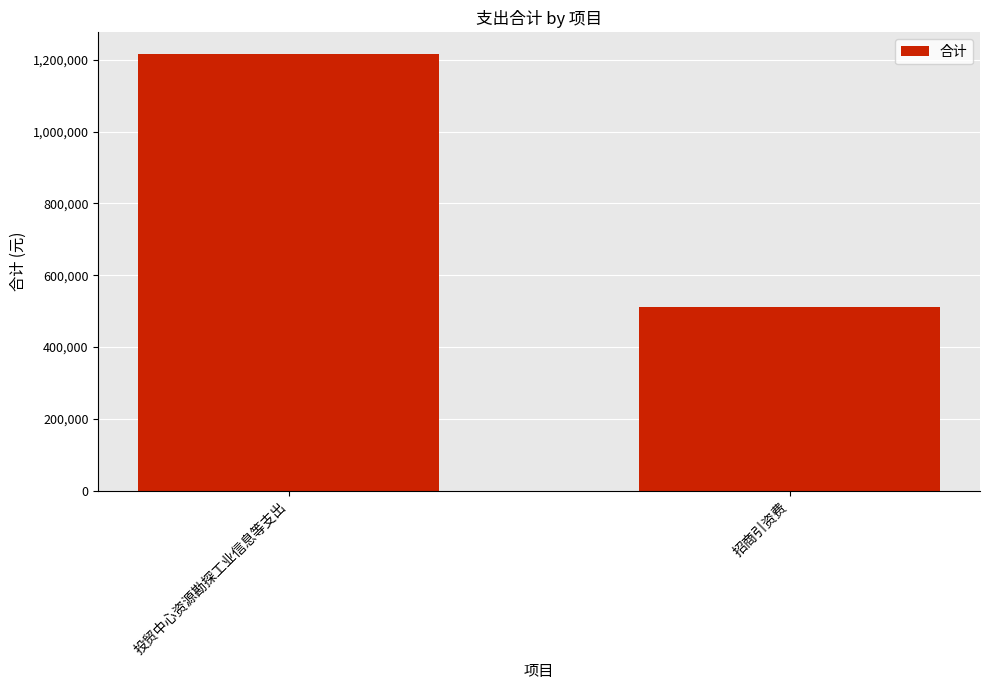

Rank the categories by value from lowest to highest.

投贸中心资源勘探工业信息等支出, 招商引资费